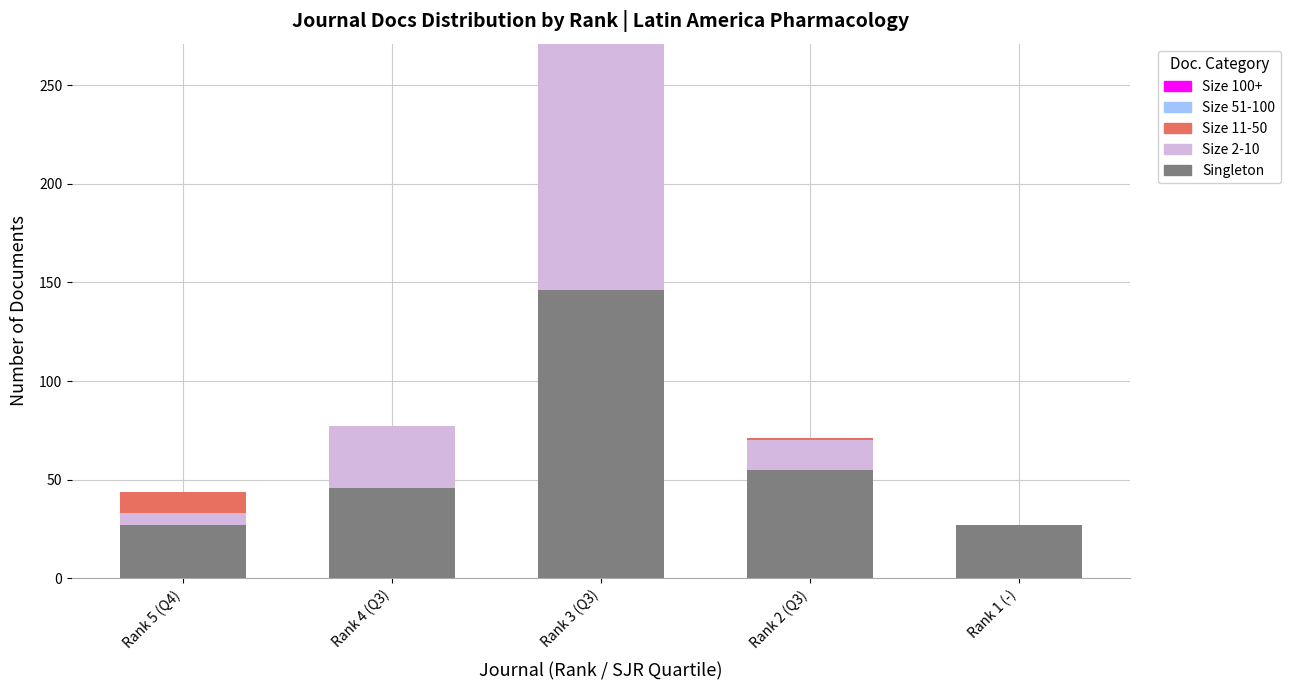

Count the number of data series in this chart.

3